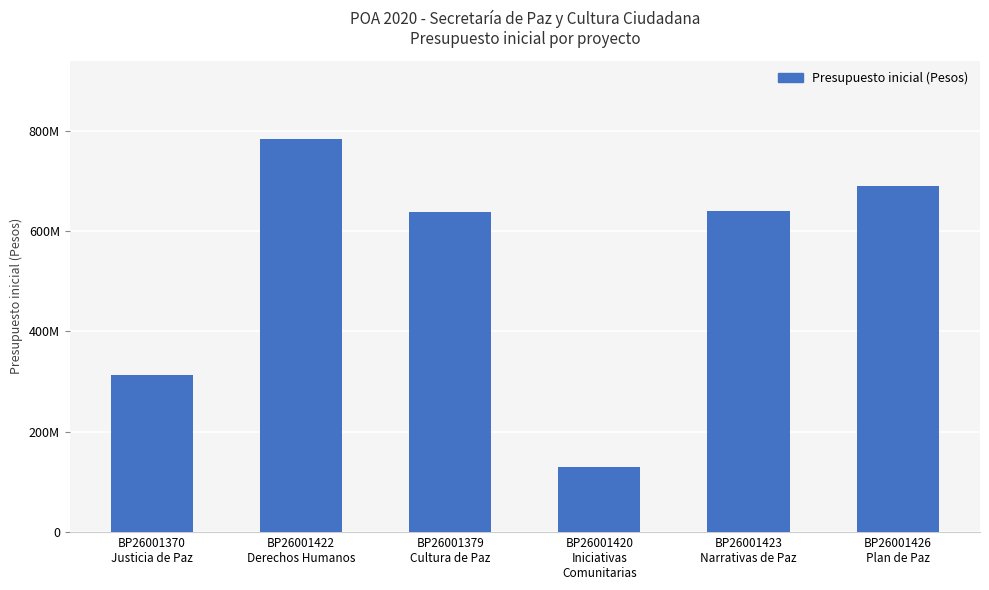

Are the bars horizontal?

No